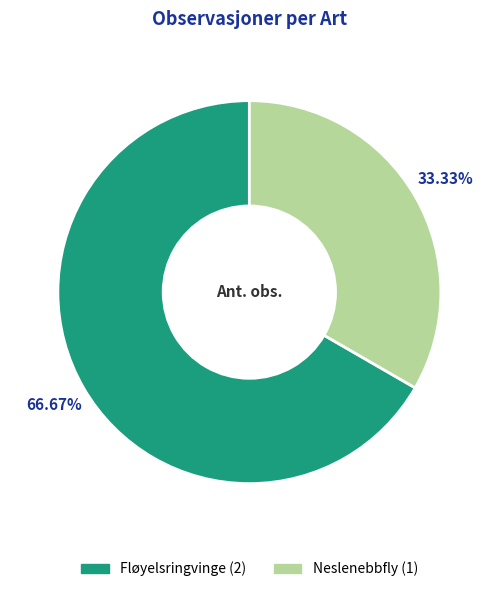

The Fløyelsringvinge slice represents 74% of the pie. True or false?

False